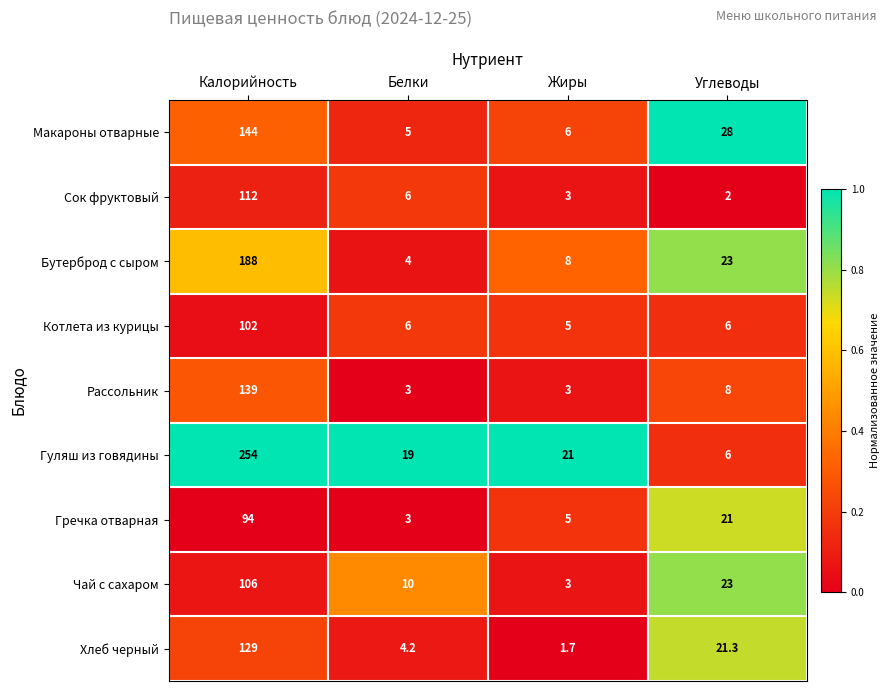

Which series has the widest spread of values?

Гуляш из говядины